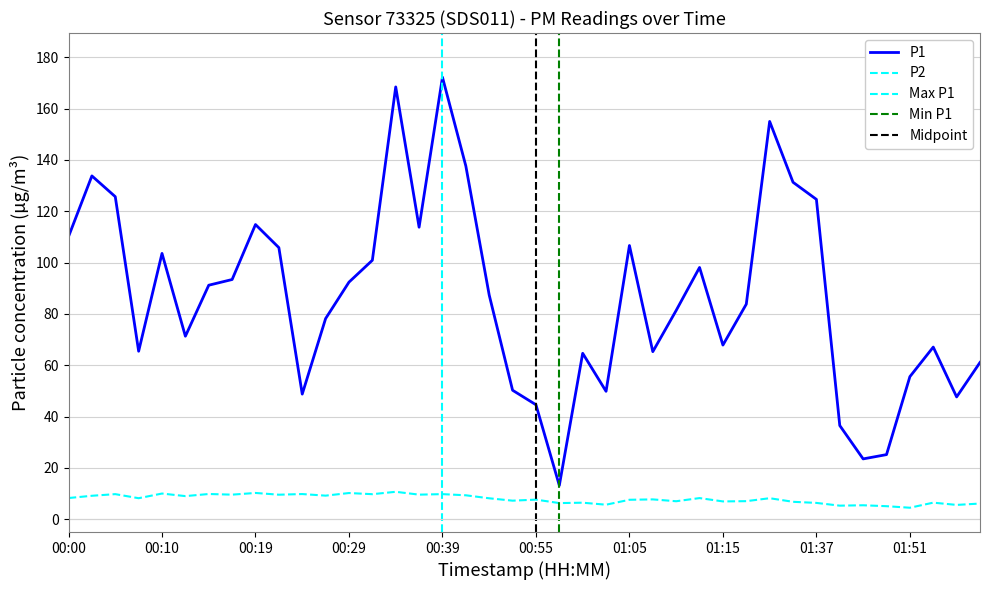

How many lines are shown in the chart?

2